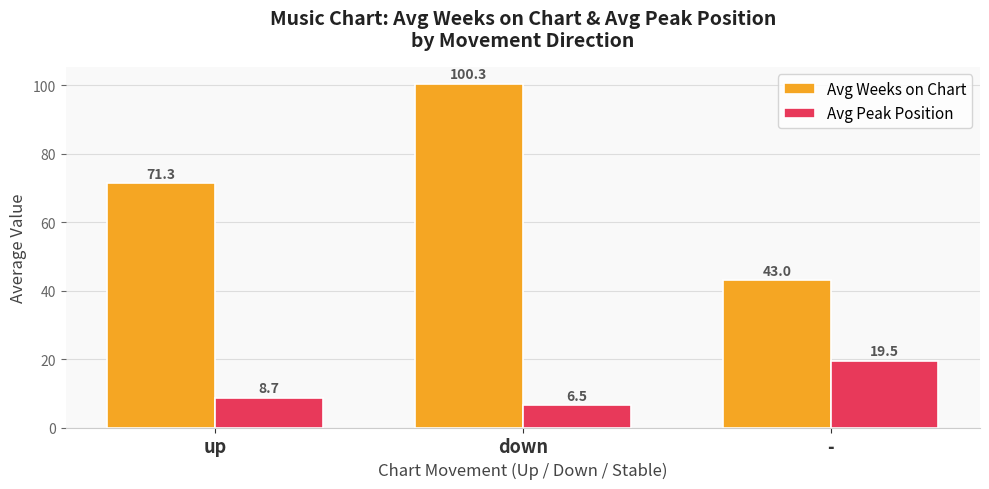

Is the value of Avg Weeks on Chart at - greater than the value of Avg Peak Position at up?

Yes